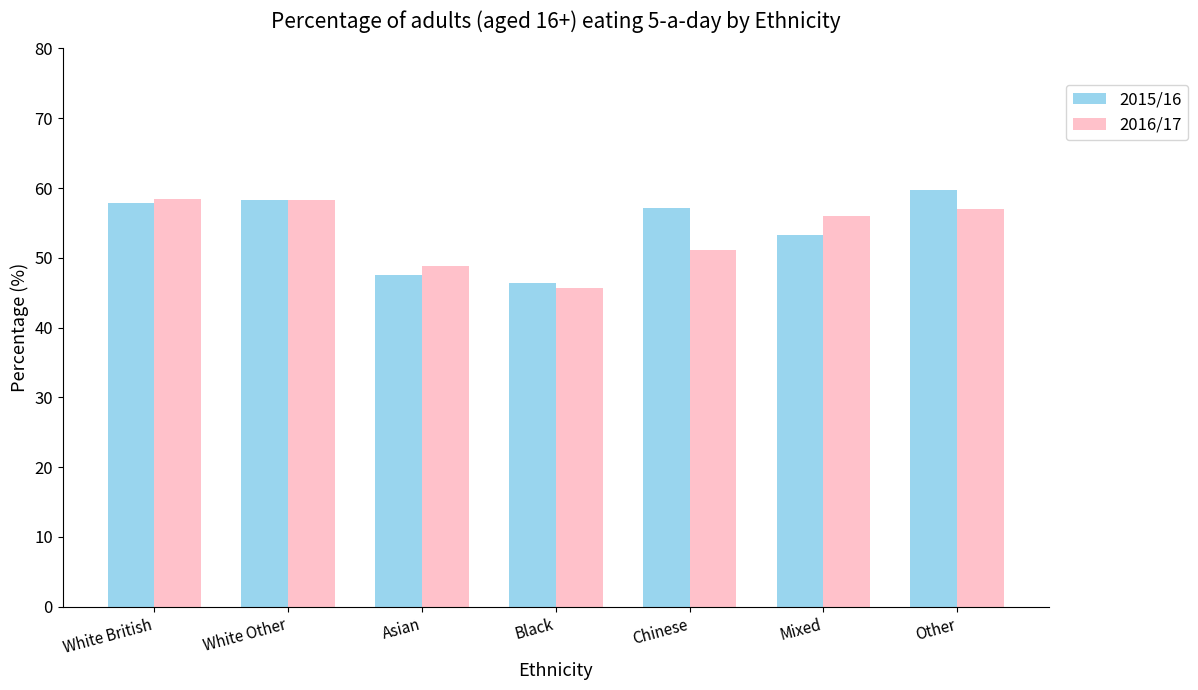

What is the label of the 3rd bar from the right?

Chinese